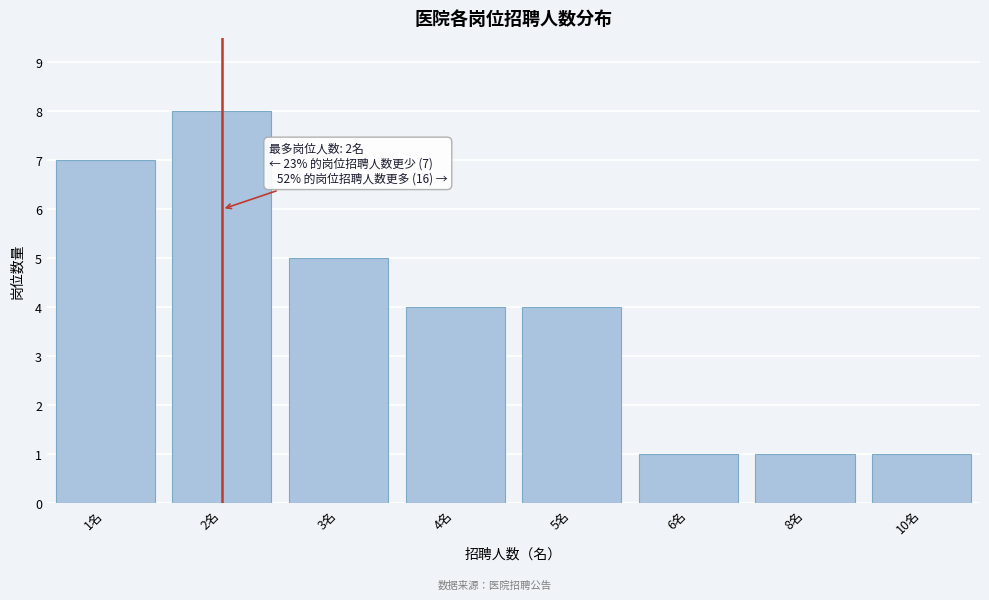

Reading right to left, transcribe all the data shown in this chart.

1	1	1	4	4	5	8	7